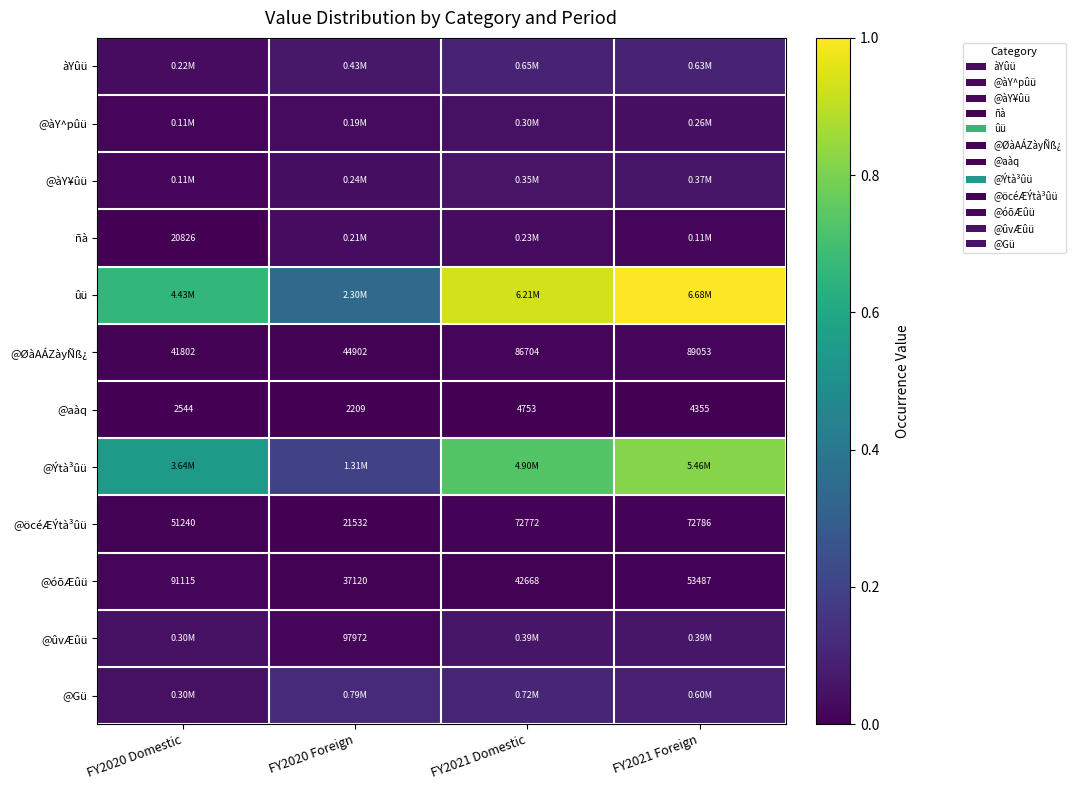

Between FY2020 Foreign and FY2021 Domestic, which is larger?

FY2021 Domestic